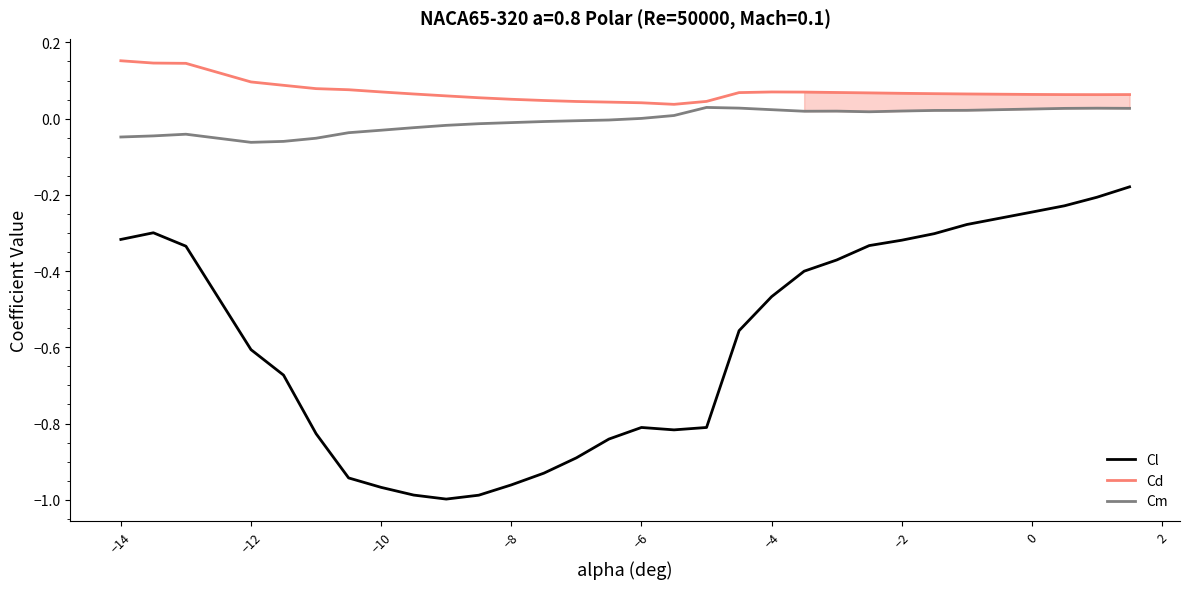

List the series in order of their peak value, lowest first.

Cl, Cm, Cd